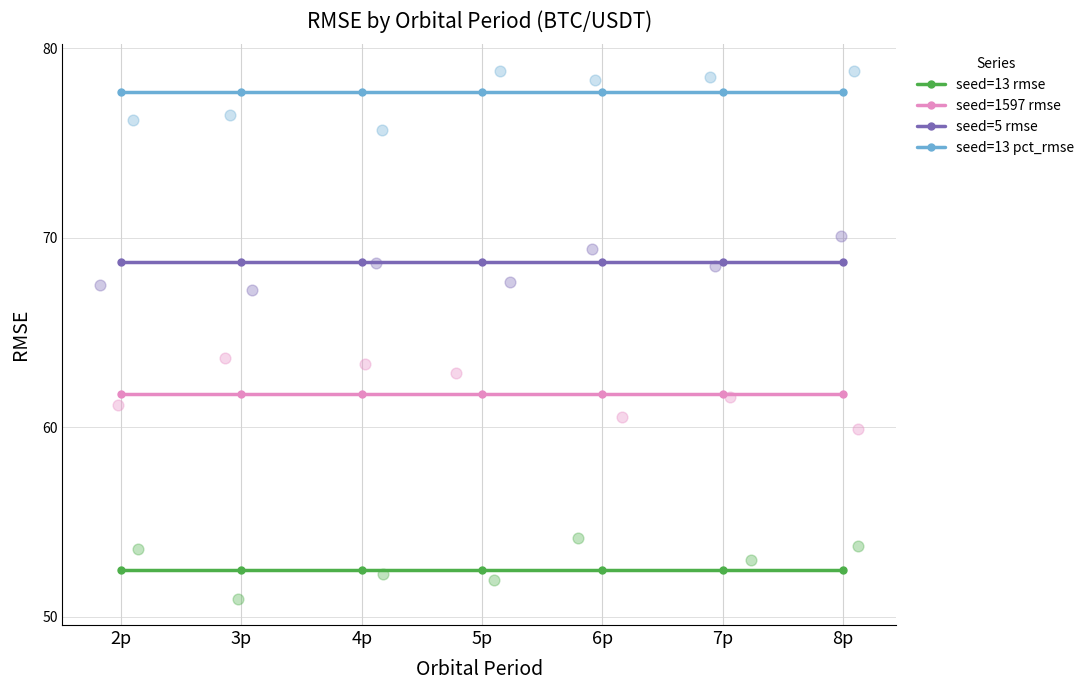

At how many categories does at least one series exceed 65?

7